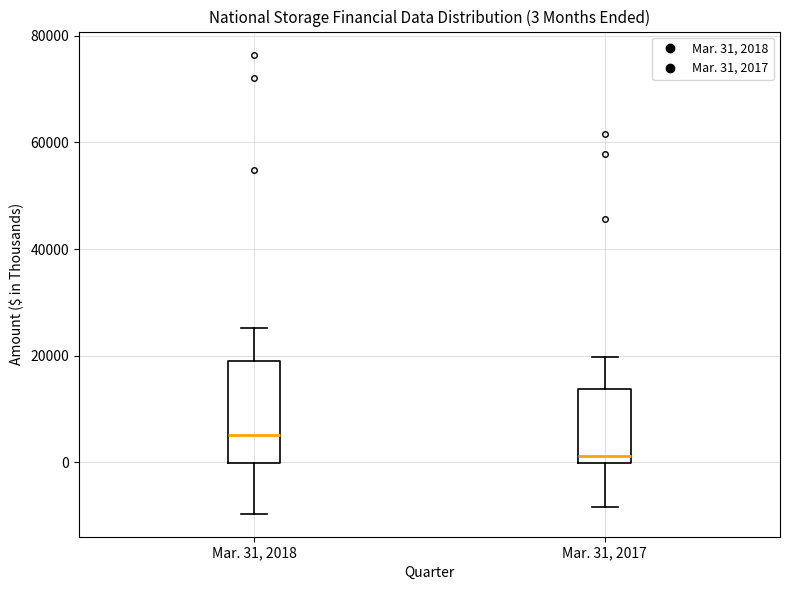

Which box is the tallest, from its lower edge to its upper edge?

Mar. 31, 2018